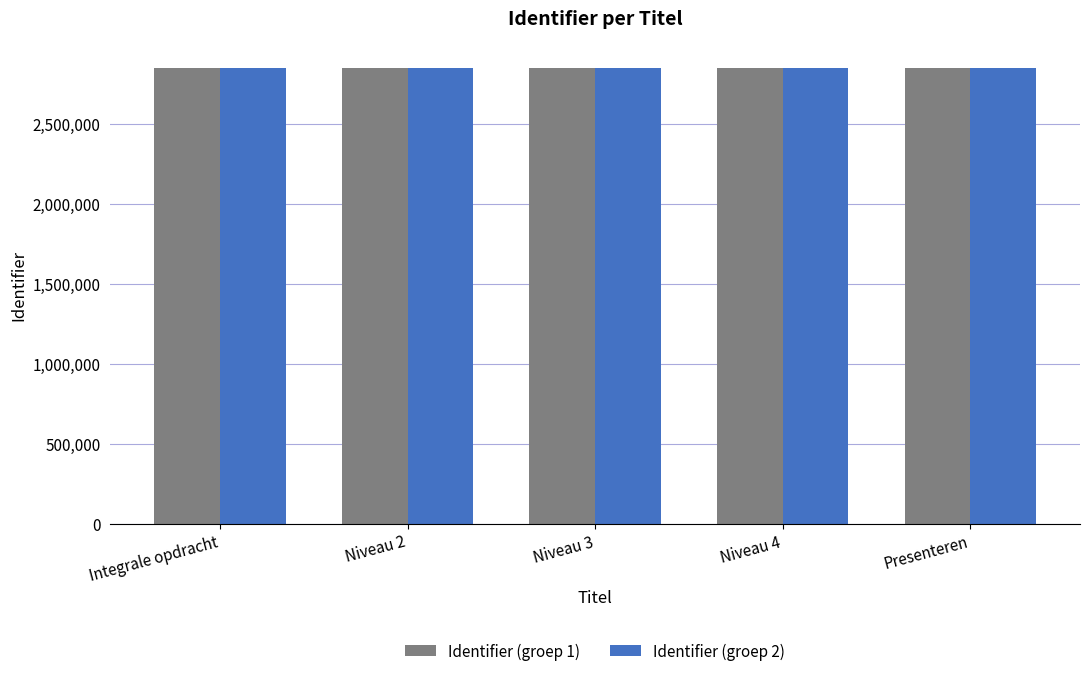

How many bars are there in total?

10